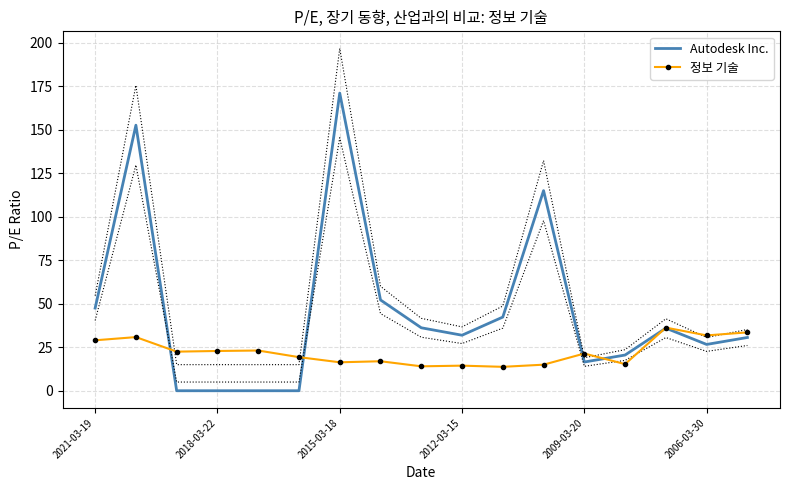

Reading left to right, extract all data points from this chart.

Autodesk Inc.: 47.5	152.7	0.0	0.0	0.0	0.0	171.2	52.2	36.2	31.9	42.4	115.1	16.5	20.5	36.0	26.6	30.6
정보 기술: 29.0	30.9	22.5	22.9	23.1	19.3	16.4	17.0	14.0	14.4	13.8	15.0	21.4	15.3	36.3	31.8	33.6